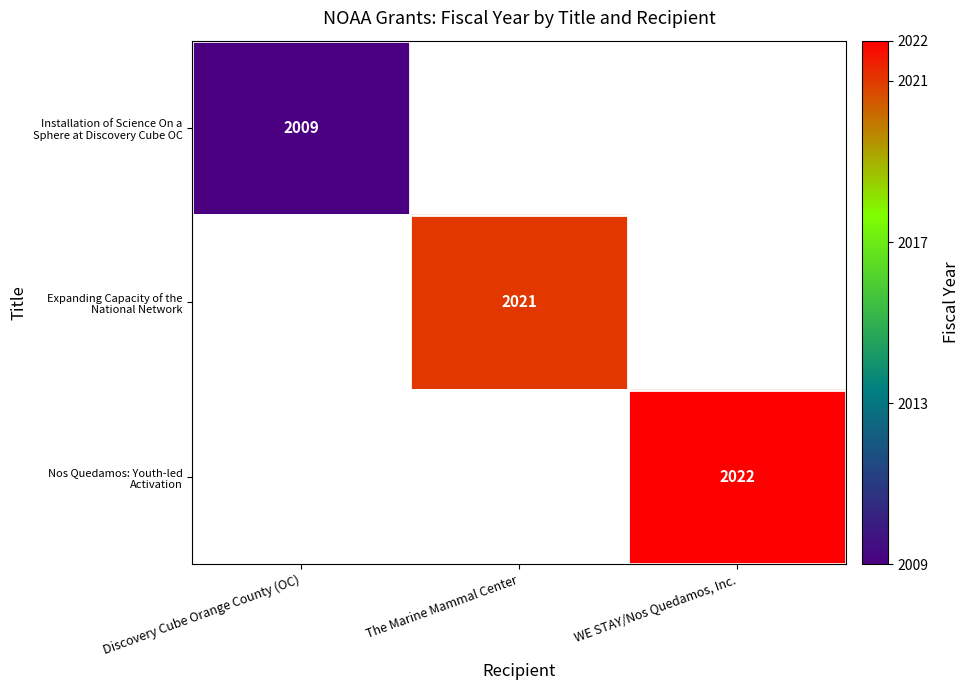

List the labels in order of Expanding Capacity of the National Network value, smallest first.

Discovery Cube Orange County (OC), The Marine Mammal Center, WE STAY/Nos Quedamos, Inc.